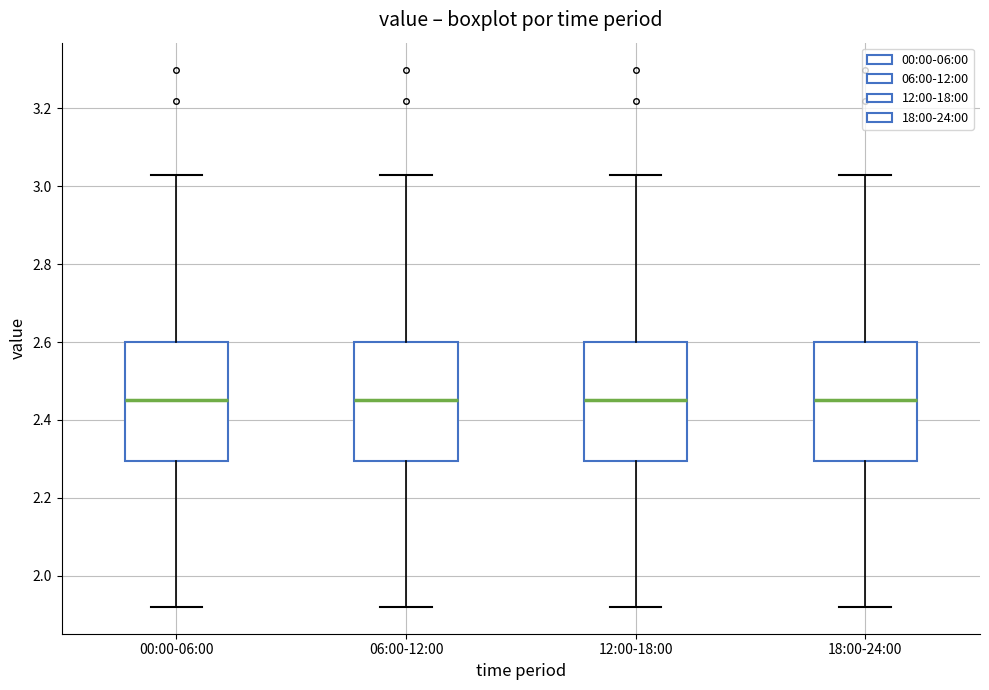

Reading left to right, read every box against the y-axis: the position of its median line, the range the box covers, and the ends of its whiskers. The values are not printed on the chart, so give them approximately, as read against the axis.

00:00-06:00: median 2.46, box 2.30 to 2.60, whiskers 1.92 to 3.04
06:00-12:00: median 2.46, box 2.30 to 2.60, whiskers 1.92 to 3.04
12:00-18:00: median 2.46, box 2.30 to 2.60, whiskers 1.92 to 3.04
18:00-24:00: median 2.46, box 2.30 to 2.60, whiskers 1.92 to 3.04